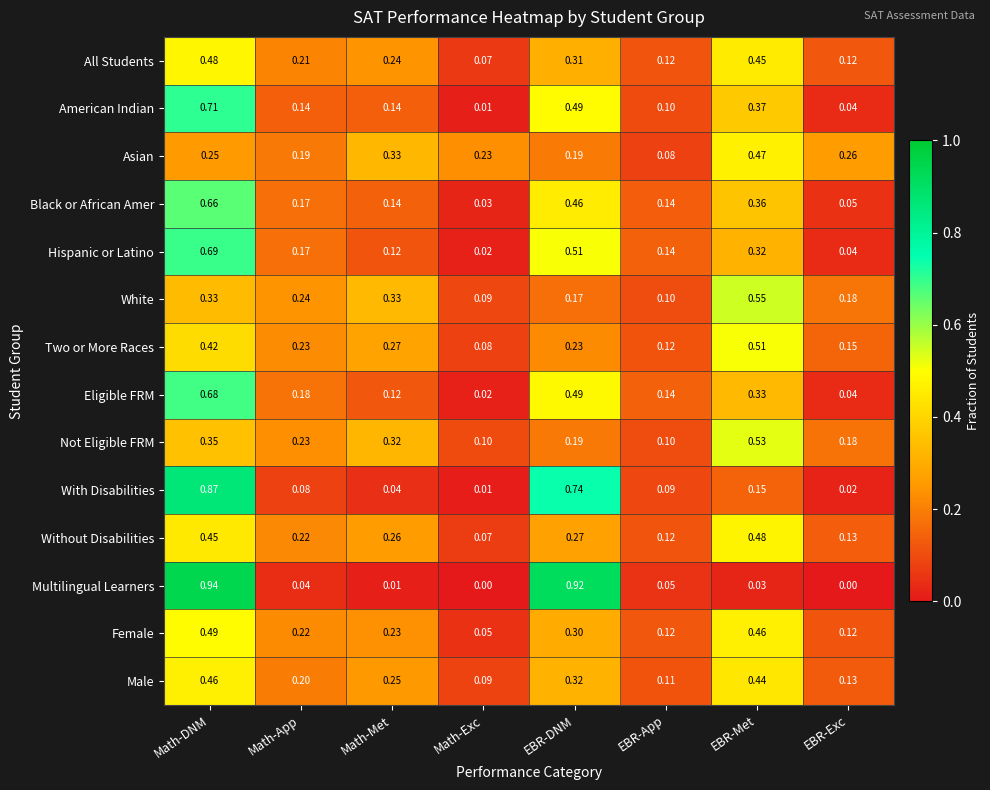

How many categories are shown in the chart?

8